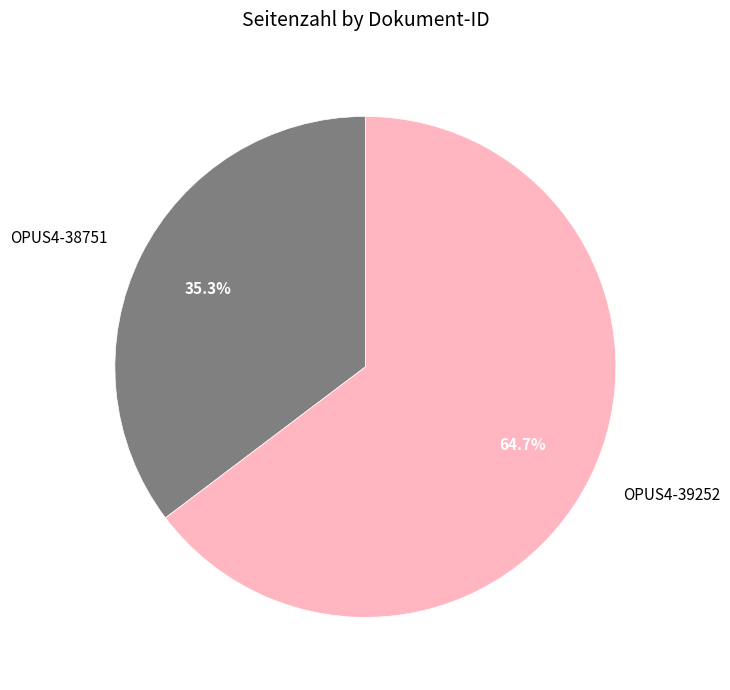

Does OPUS4-38751 represent more than half of the total?

No